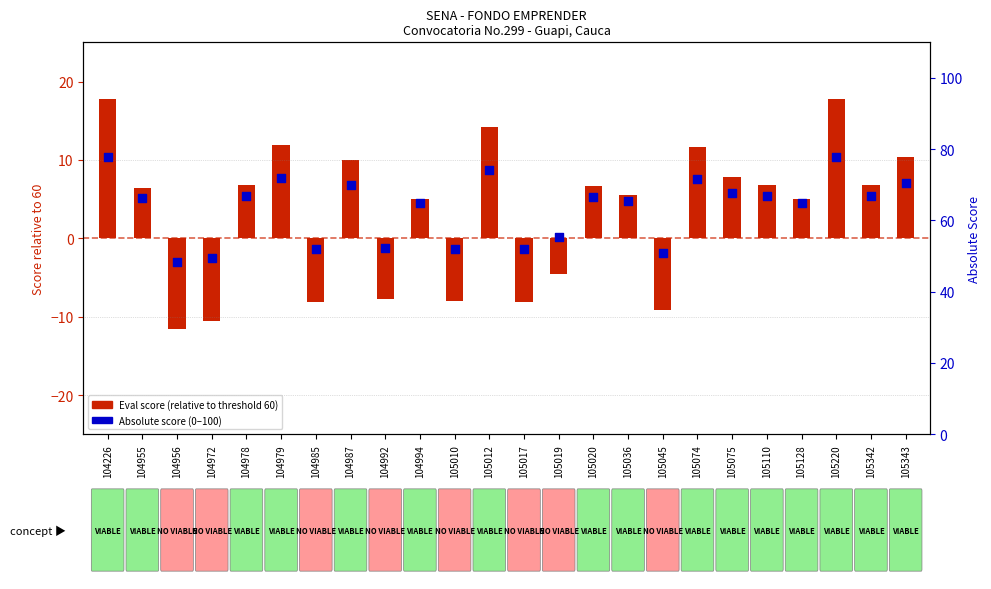

Which series has the widest spread of Y values?

Eval score (relative to 60)